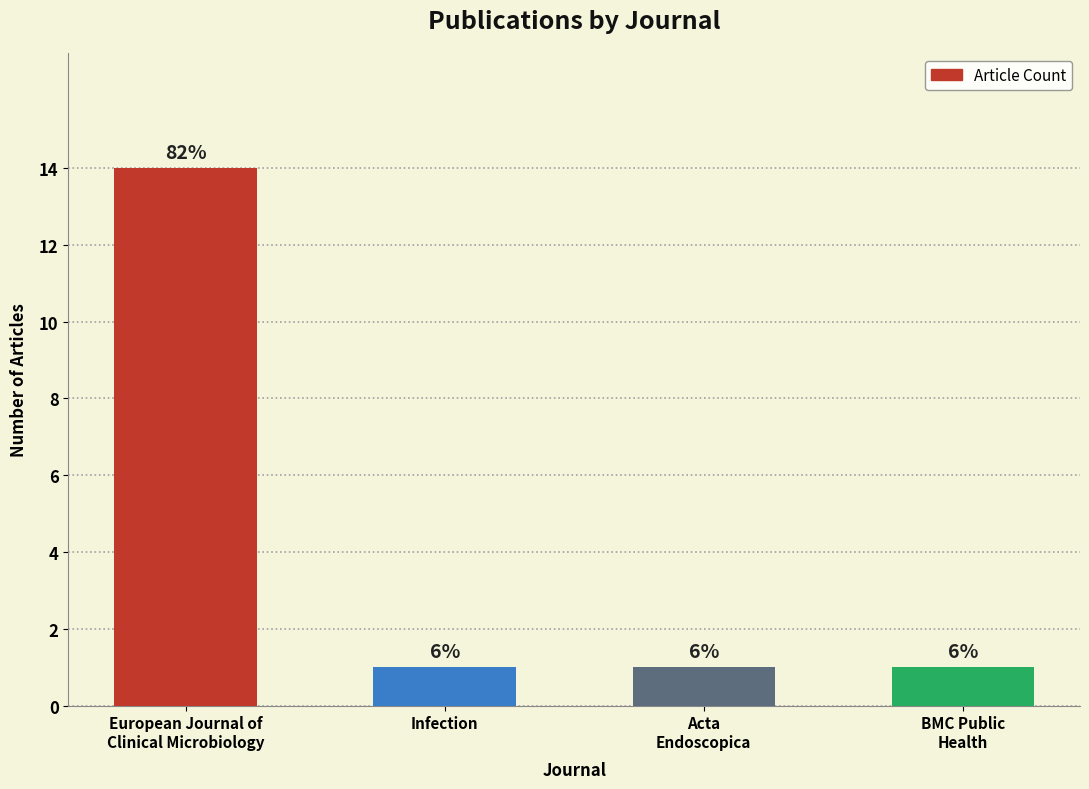

How many bars are there in total?

4